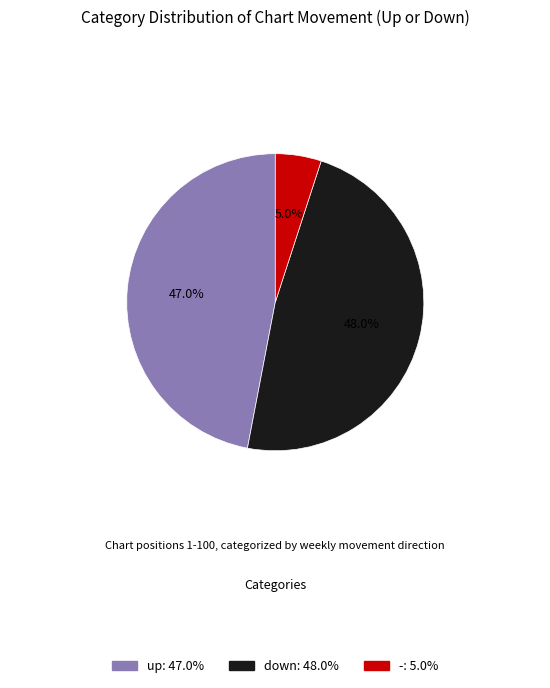

How much of the chart is everything except -?

95.0%